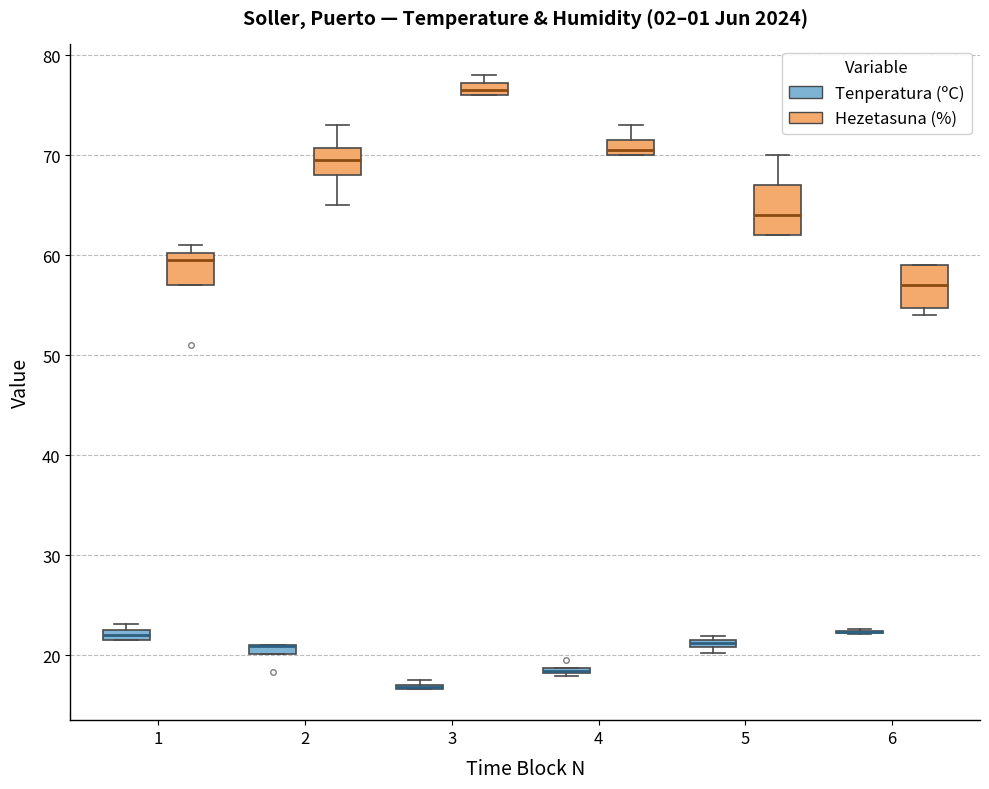

Where is the upper edge of the box for 1 (Tenperatura (ºC)) on the y-axis? The values are not printed on the chart, so give them approximately, as read against the axis.

23